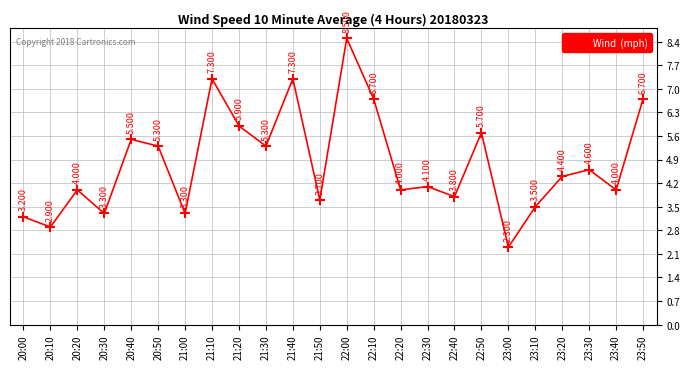

Which label corresponds to the largest value in the chart?

22:00